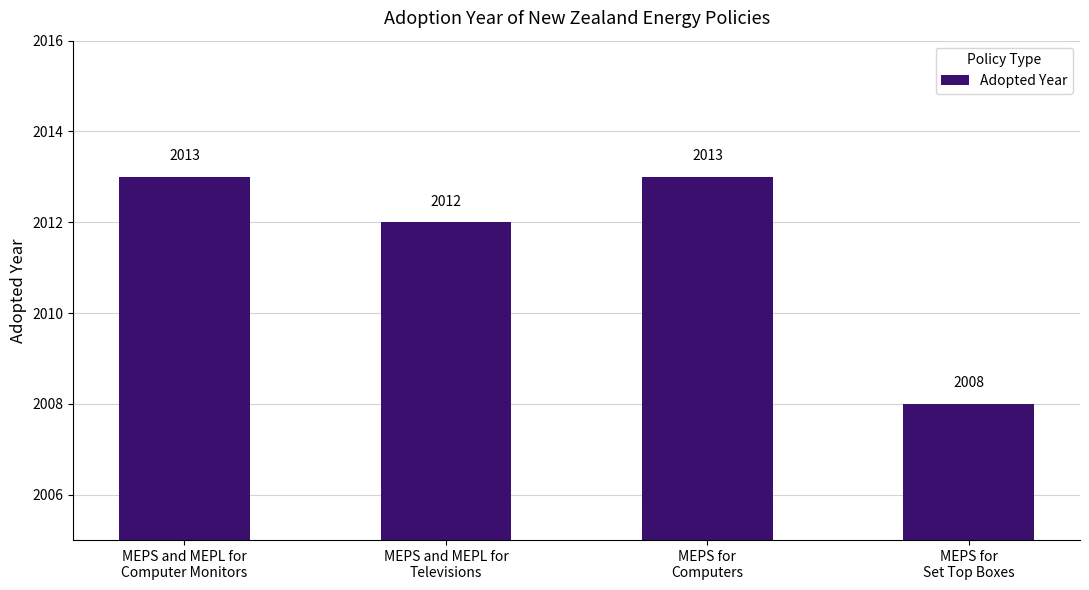

What is the label of the 2nd bar from the right?

MEPS for
Computers